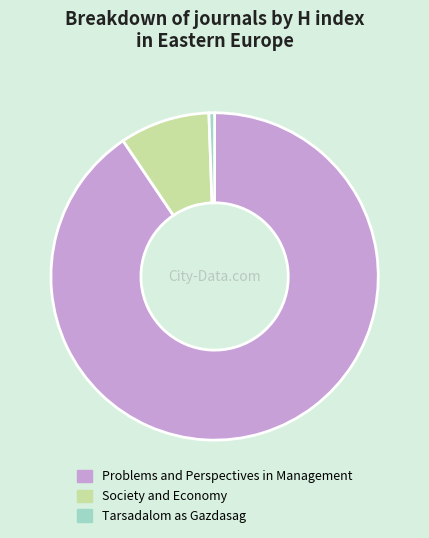

Is there any slice that represents more than half of the pie?

Yes